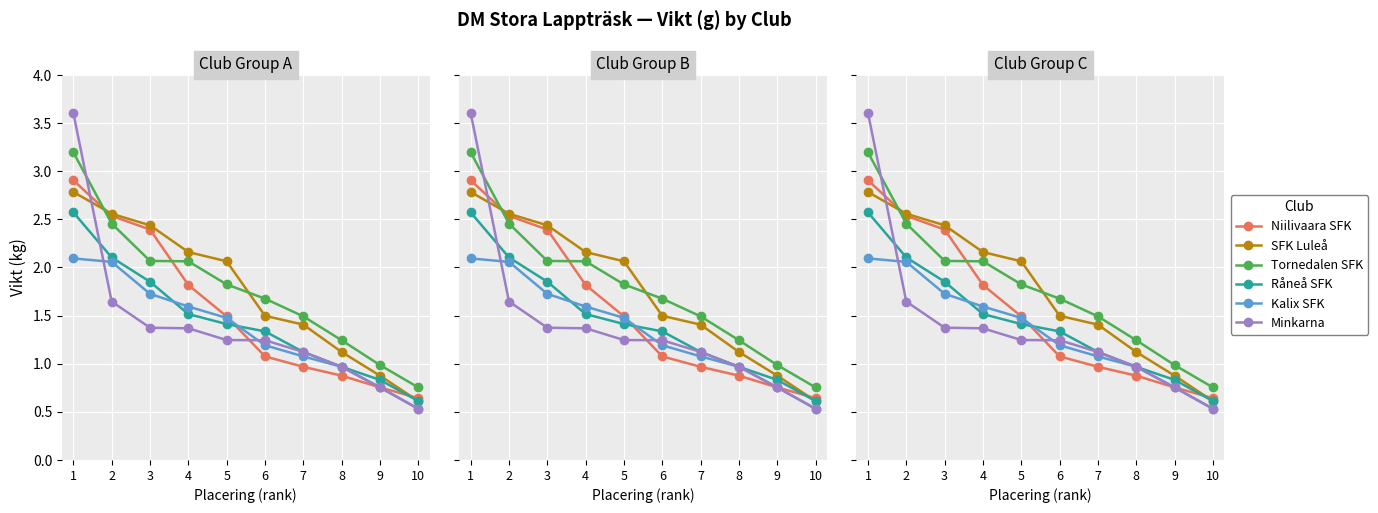

Which category has the highest value across all series?

1